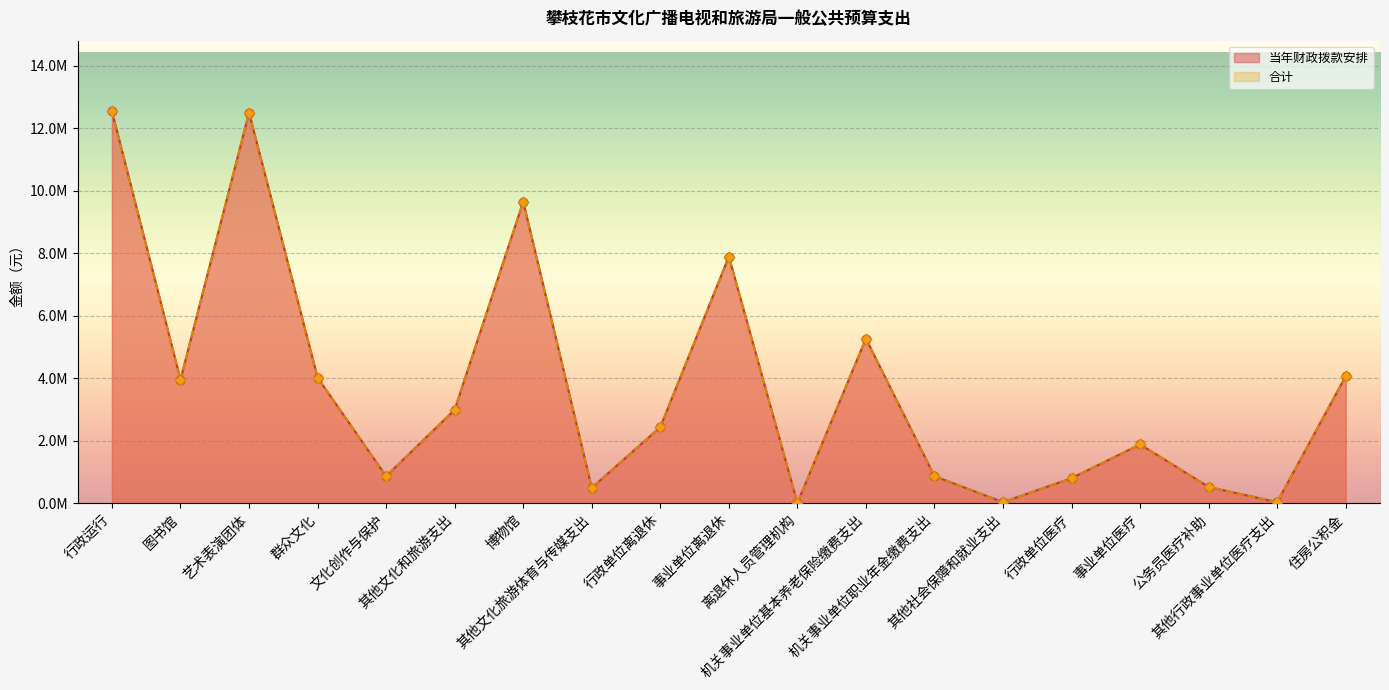

What is the total value across all series at 离退休人员管理机构?

33400.0